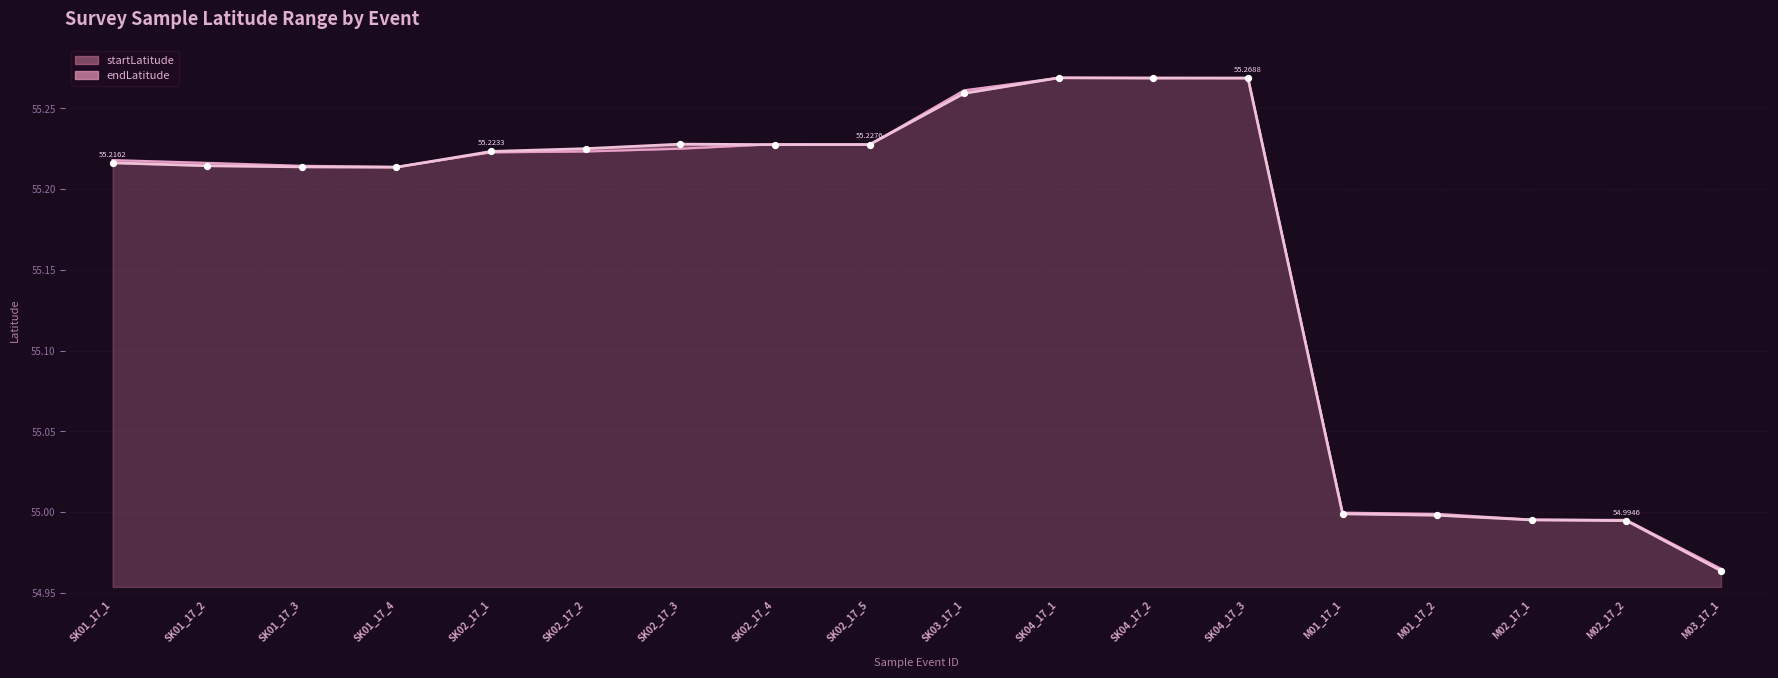

Which series has the widest spread of Y values?

endLatitude